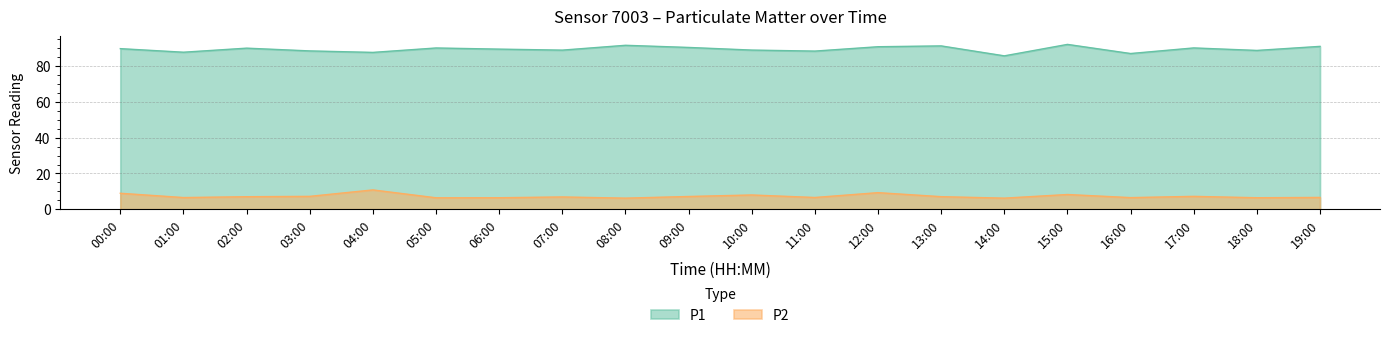

What is the sum of the P1 values at 12:00 and 08:00?

182.5